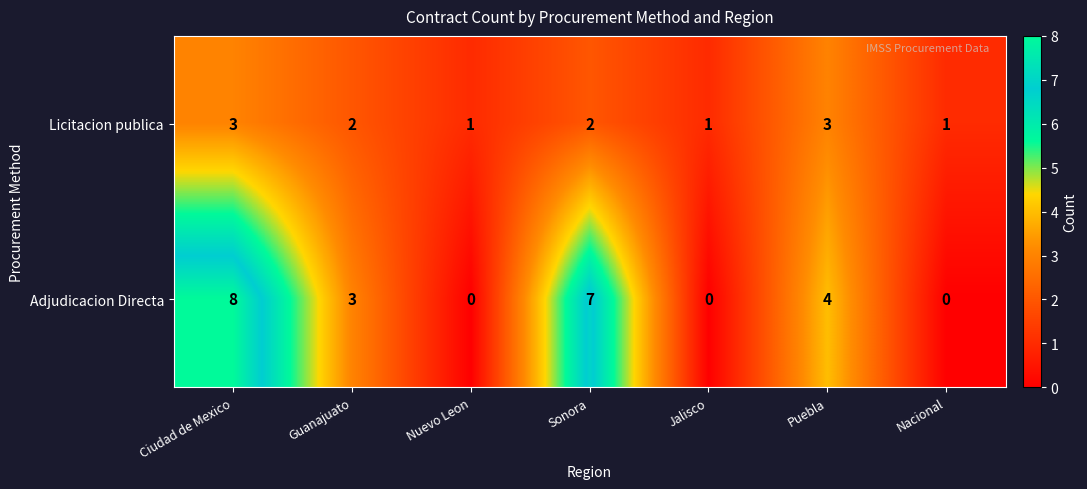

Rank the series at Ciudad de Mexico from lowest to highest value.

Licitacion publica, Adjudicacion Directa